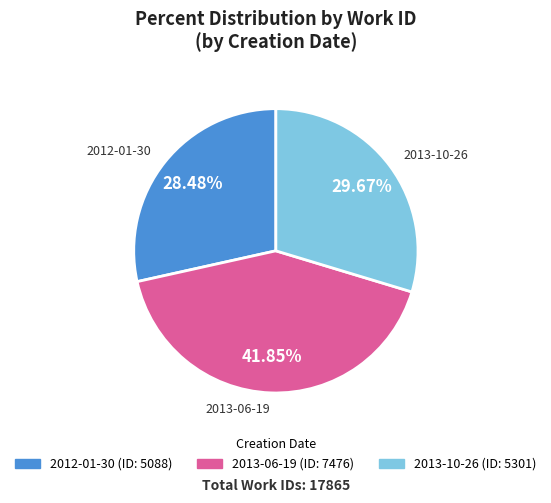

Combined, what portion of the pie is 2013-06-19 and 2013-10-26?

71.5%